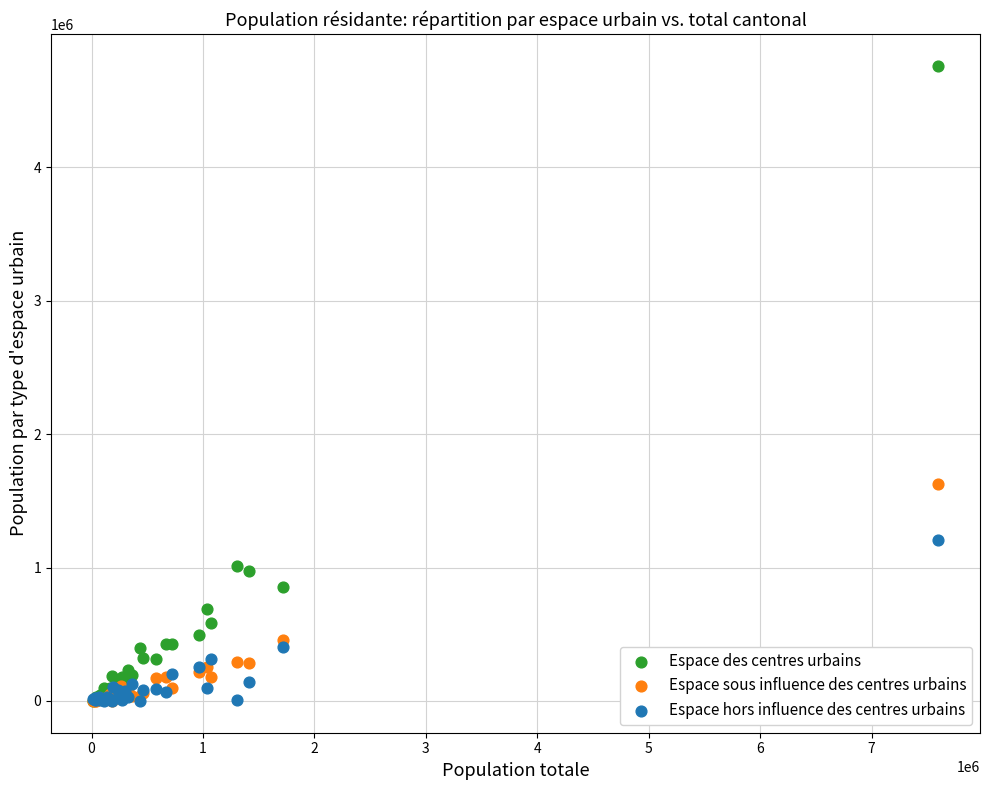

Which series has the widest spread of Y values?

Espace des centres urbains